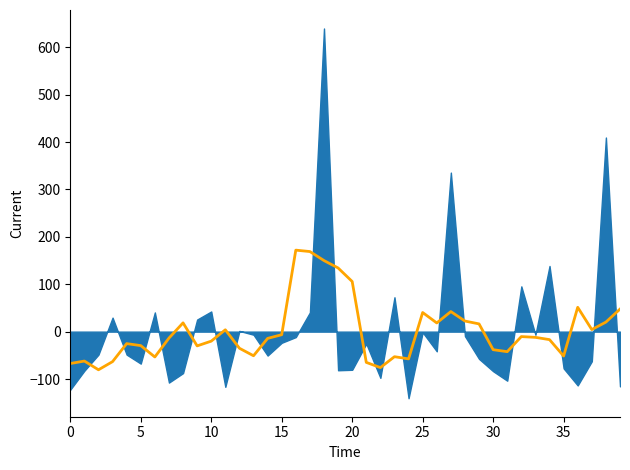

How many lines are shown in the chart?

1